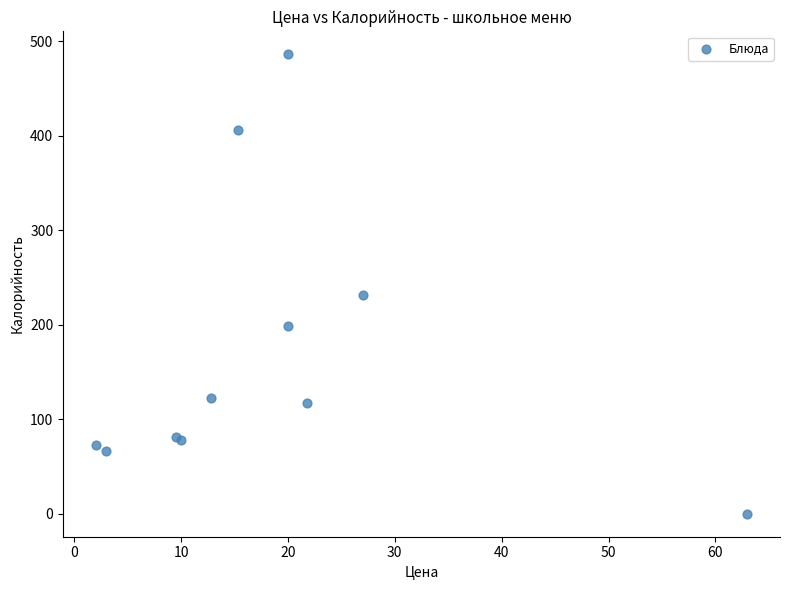

What Y value in the scatter plot is closest to 243?

231.7